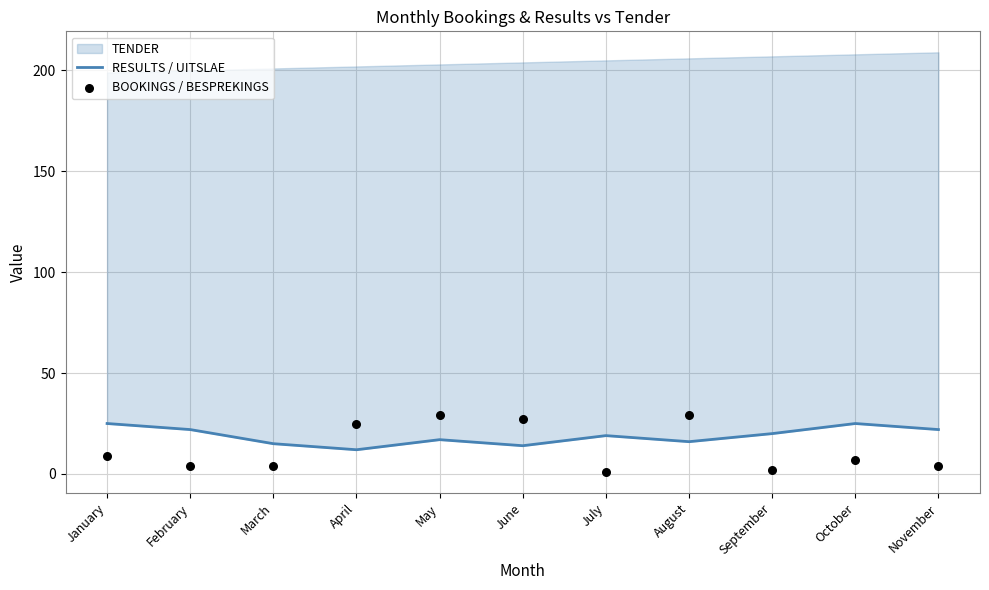

Which series has the widest spread of Y values?

BOOKINGS / BESPREKINGS